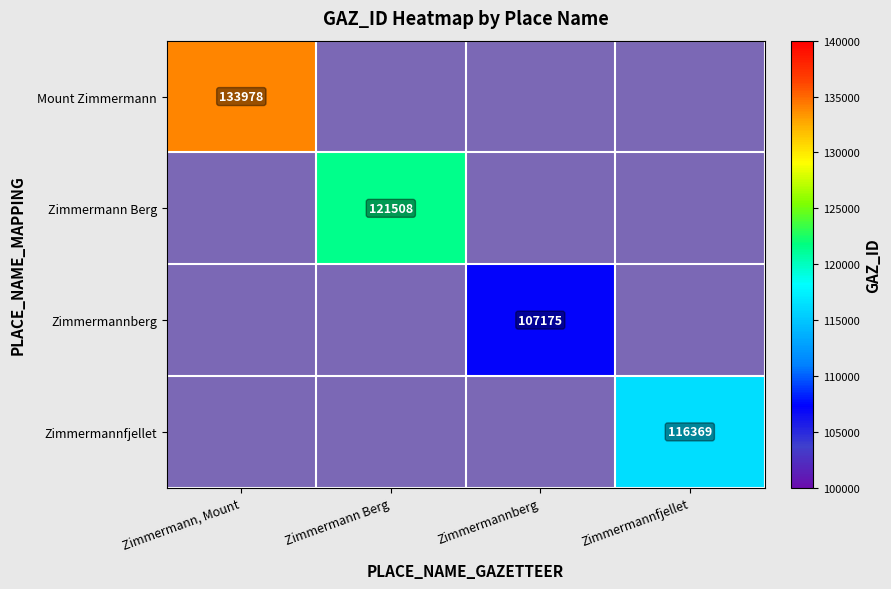

The value of Zimmermann Berg at Zimmermann Berg is 121508. True or false?

True